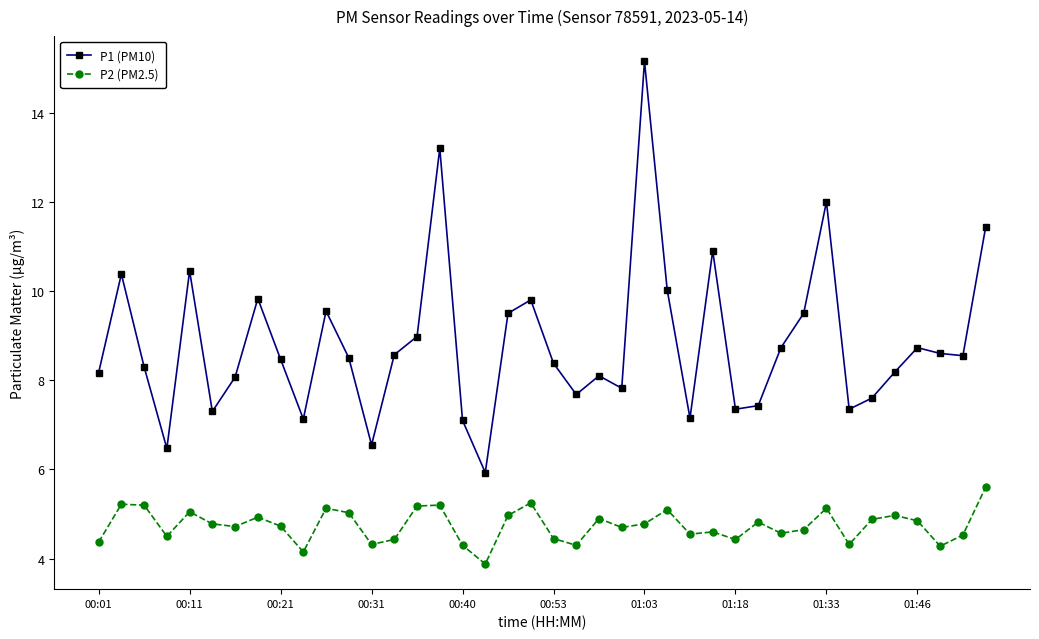

True or false: P1 (PM10) and P2 (PM2.5) intersect in this chart.

False